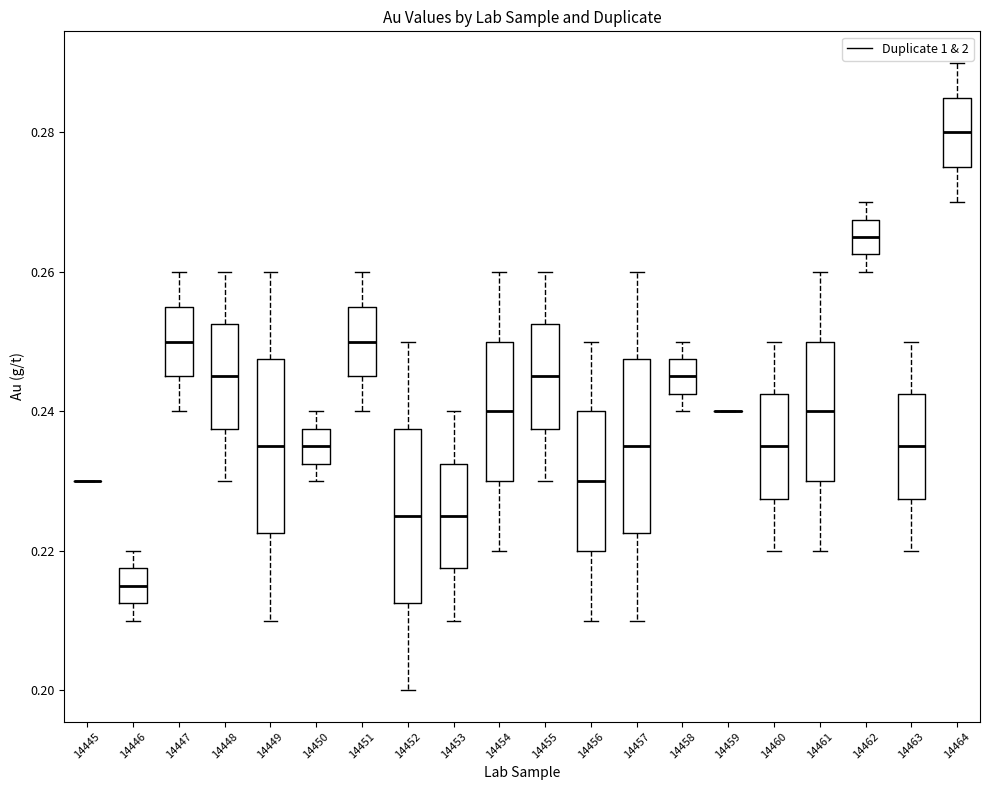

Reading left to right, read every box against the y-axis: the position of its median line, the range the box covers, and the ends of its whiskers. The values are not printed on the chart, so give them approximately, as read against the axis.

14445: box collapsed to a line at 0.230, whiskers 0.230 to 0.230
14446: median 0.216, box 0.212 to 0.218, whiskers 0.210 to 0.220
14447: median 0.250, box 0.246 to 0.256, whiskers 0.240 to 0.260
14448: median 0.246, box 0.238 to 0.252, whiskers 0.230 to 0.260
14449: median 0.236, box 0.222 to 0.248, whiskers 0.210 to 0.260
14450: median 0.236, box 0.232 to 0.238, whiskers 0.230 to 0.240
14451: median 0.250, box 0.246 to 0.256, whiskers 0.240 to 0.260
14452: median 0.226, box 0.212 to 0.238, whiskers 0.200 to 0.250
14453: median 0.226, box 0.218 to 0.232, whiskers 0.210 to 0.240
14454: median 0.240, box 0.230 to 0.250, whiskers 0.220 to 0.260
14455: median 0.246, box 0.238 to 0.252, whiskers 0.230 to 0.260
14456: median 0.230, box 0.220 to 0.240, whiskers 0.210 to 0.250
14457: median 0.236, box 0.222 to 0.248, whiskers 0.210 to 0.260
14458: median 0.246, box 0.242 to 0.248, whiskers 0.240 to 0.250
14459: box collapsed to a line at 0.240, whiskers 0.240 to 0.240
14460: median 0.236, box 0.228 to 0.242, whiskers 0.220 to 0.250
14461: median 0.240, box 0.230 to 0.250, whiskers 0.220 to 0.260
14462: median 0.266, box 0.262 to 0.268, whiskers 0.260 to 0.270
14463: median 0.236, box 0.228 to 0.242, whiskers 0.220 to 0.250
14464: median 0.280, box 0.276 to 0.286, whiskers 0.270 to 0.290